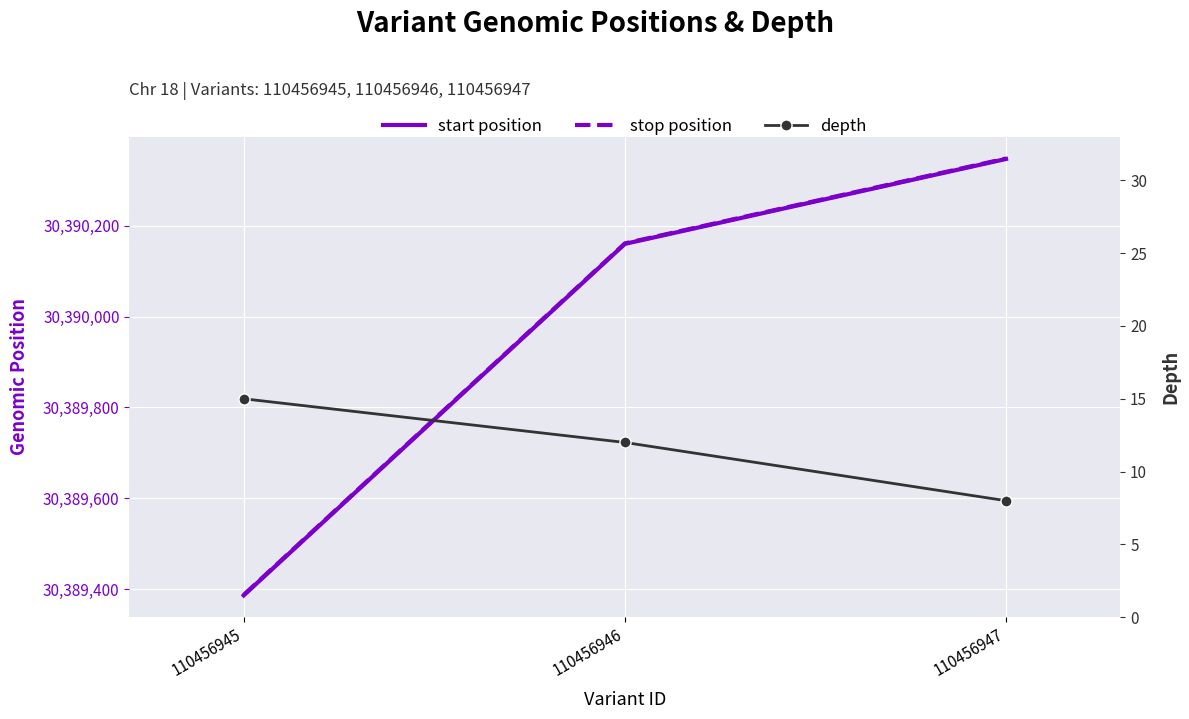

What is the difference between the start position values at 110456945 and 110456946?

774